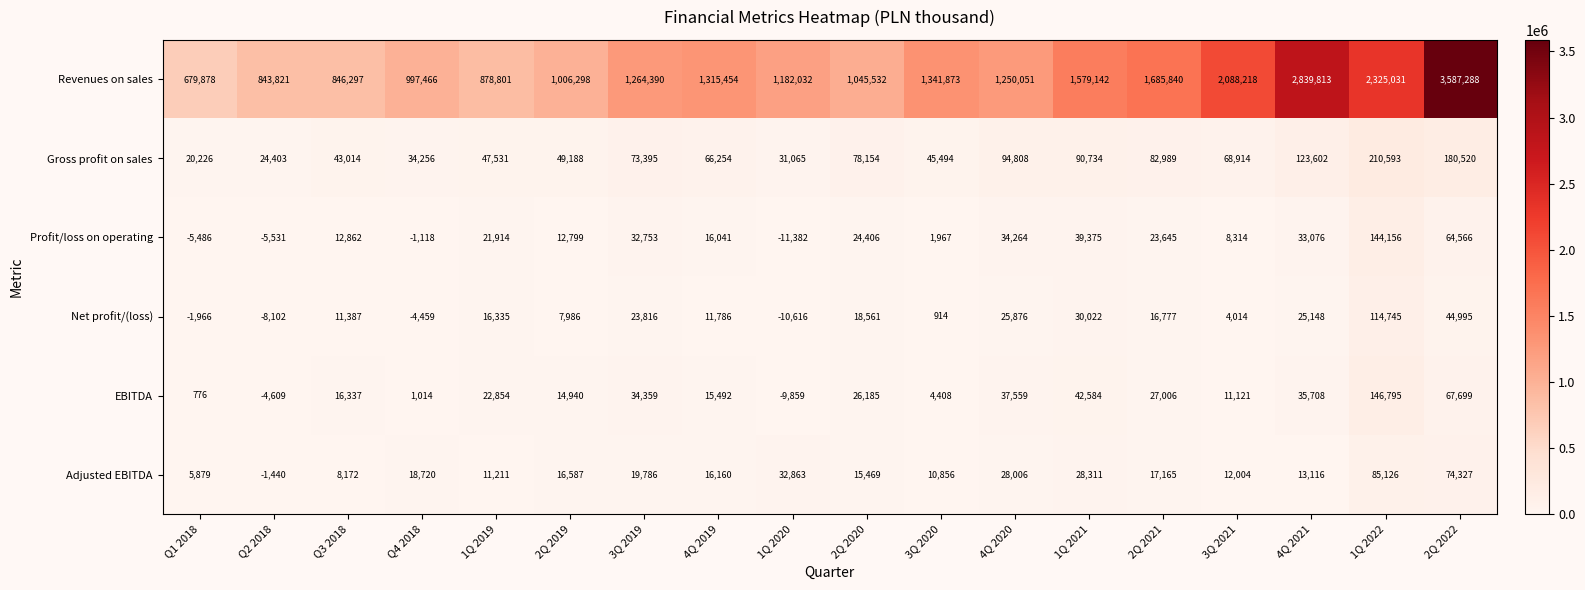

The value of Net profit/(loss) at 2Q 2019 is 10546. True or false?

False